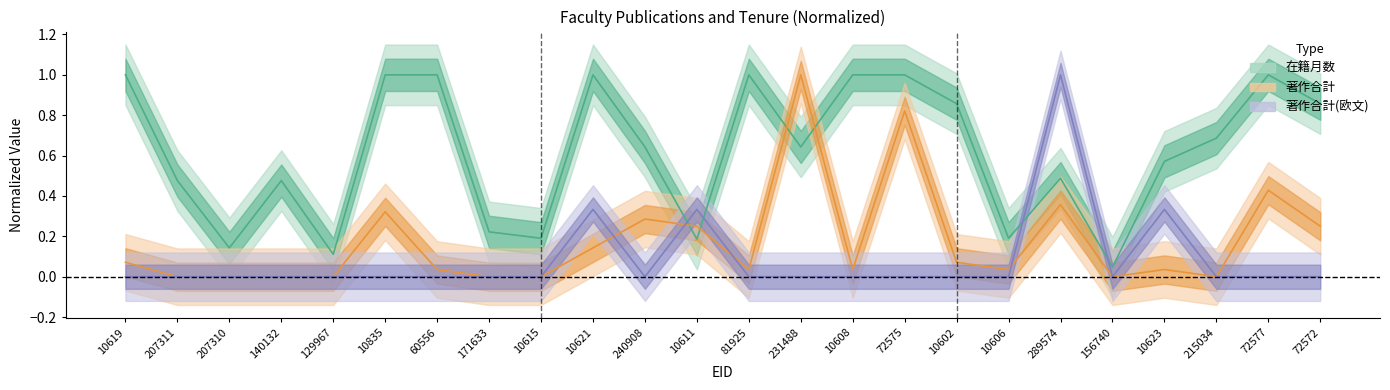

What is the value of the 在籍月数 point at the 10th from the left?

1.0